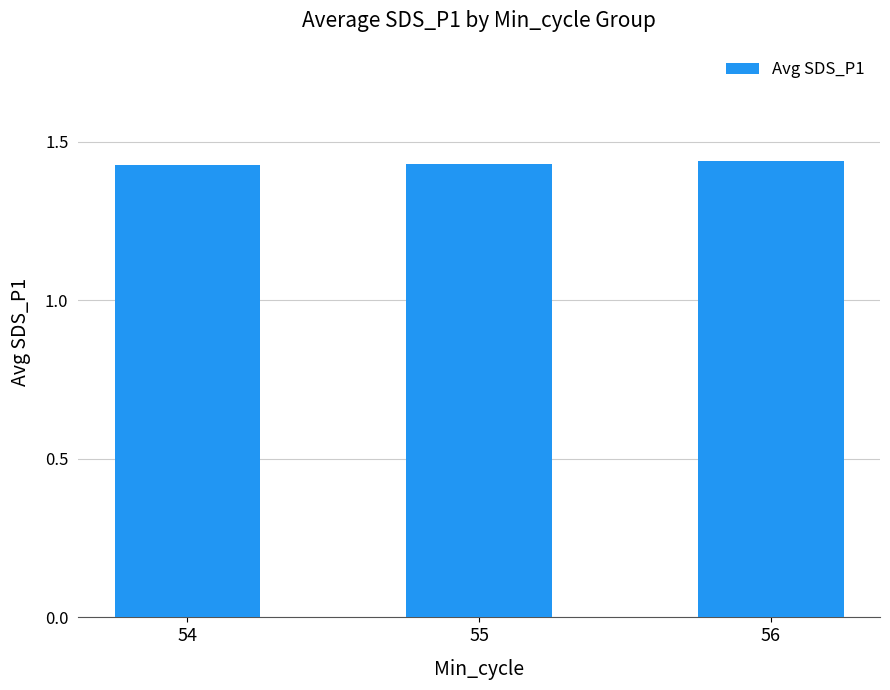

Are the bars grouped side by side (vs. stacked)?

No